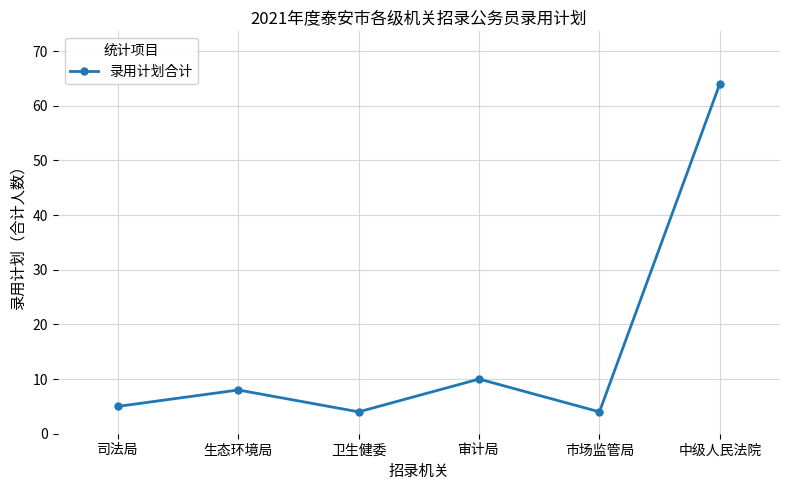

What is the difference between the maximum and minimum values?

60